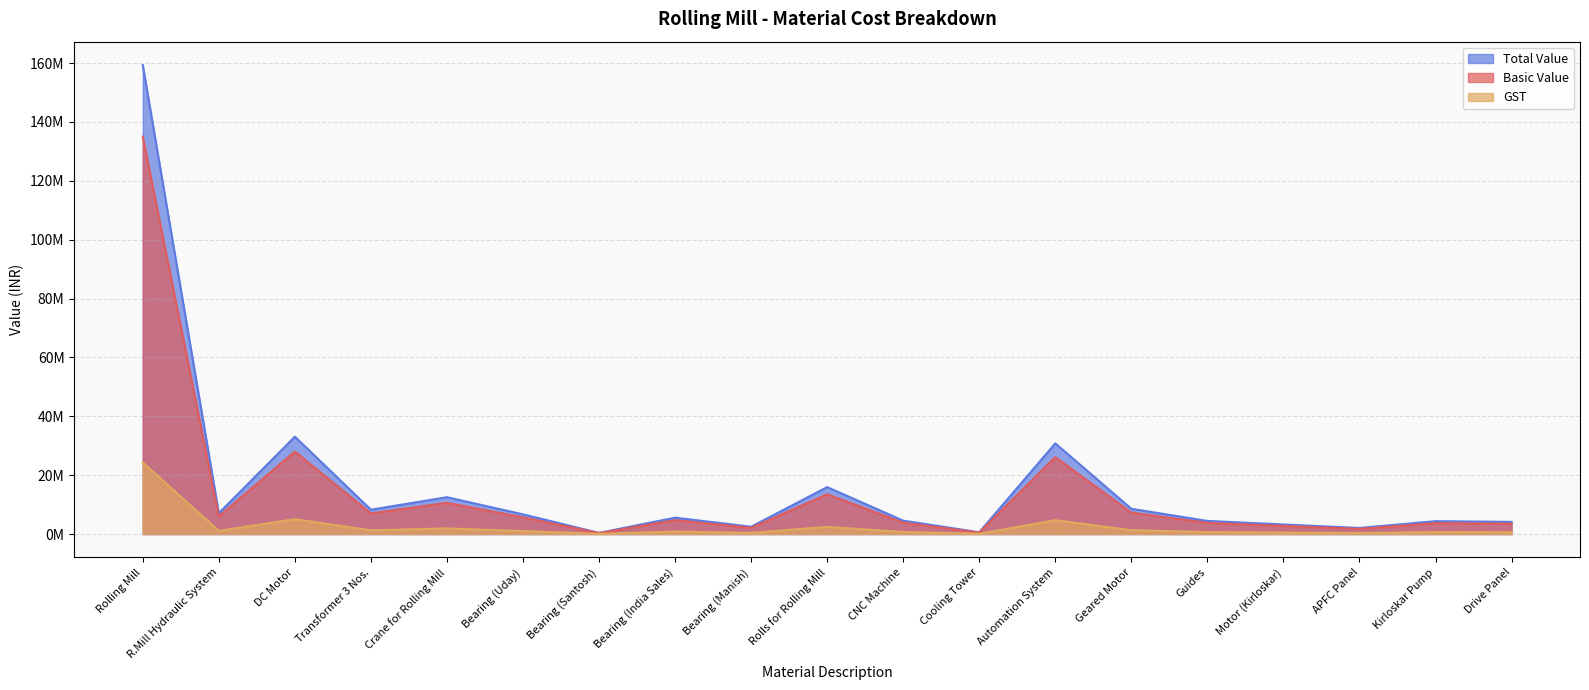

At how many categories does at least one series exceed 137591194?

1